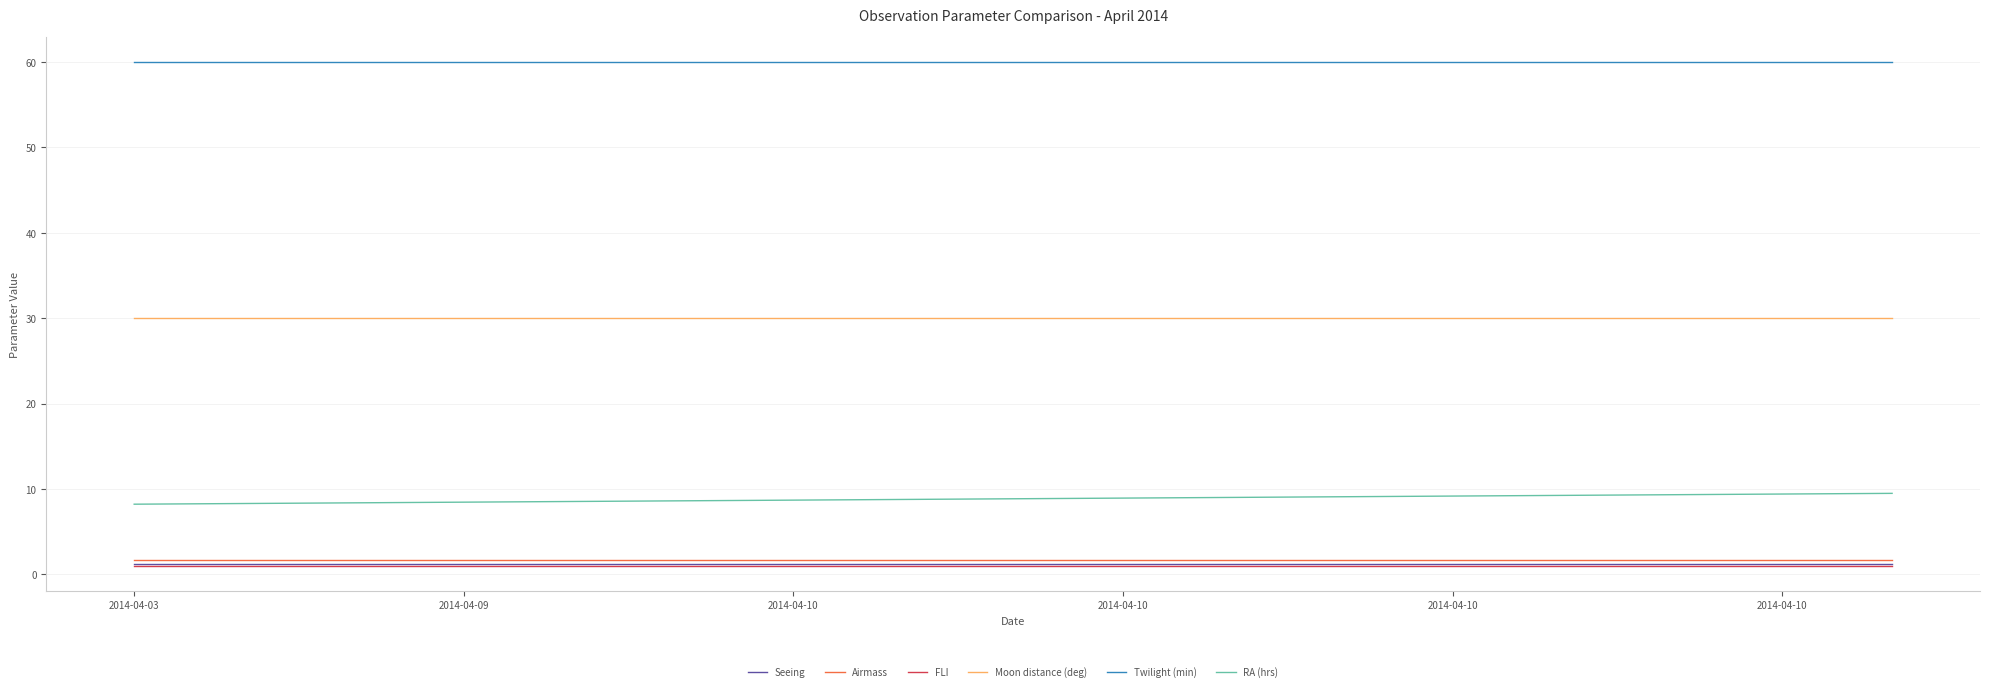

What is the minimum value for Airmass?

1.7